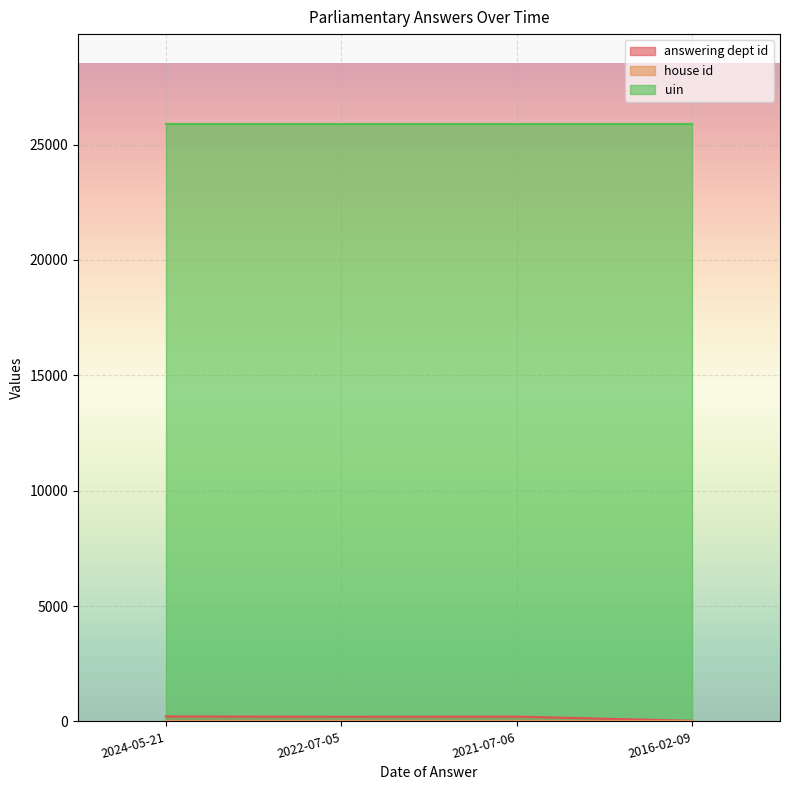

Which series changed the most between 2022-07-05 and 2021-07-06?

answering dept id